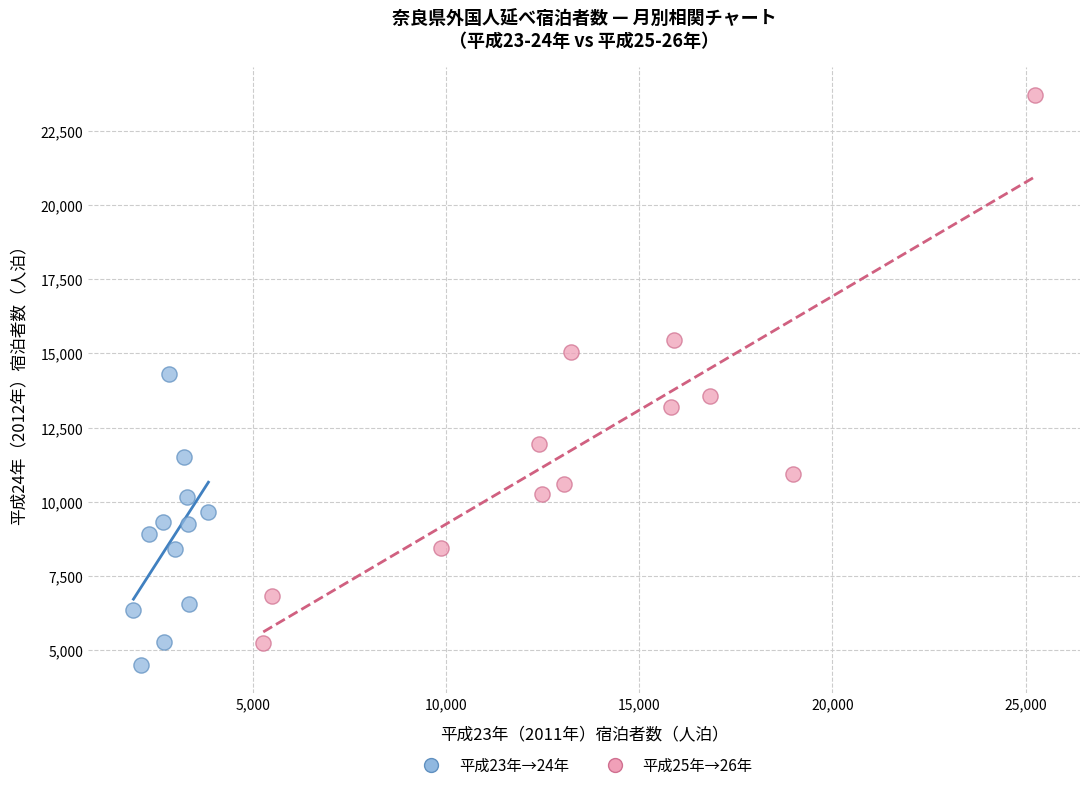

Which series reaches the minimum Y coordinate?

平成23年→24年